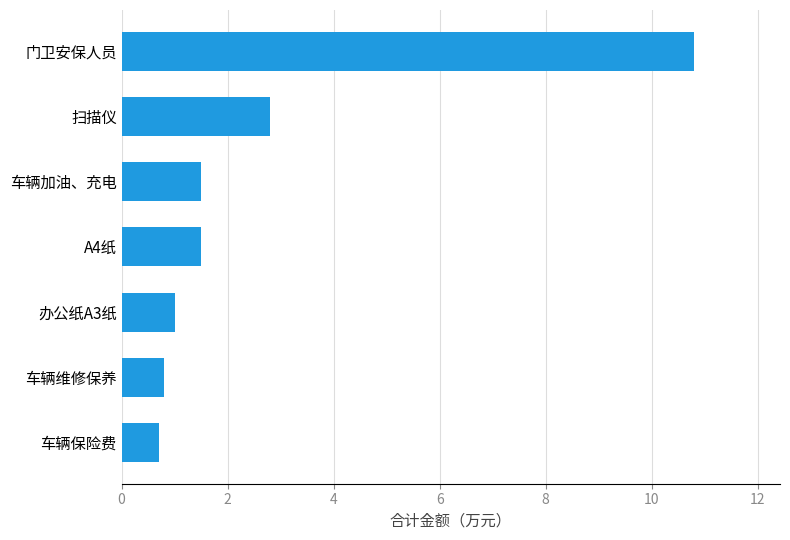

What is the minimum value shown in the chart?

0.7